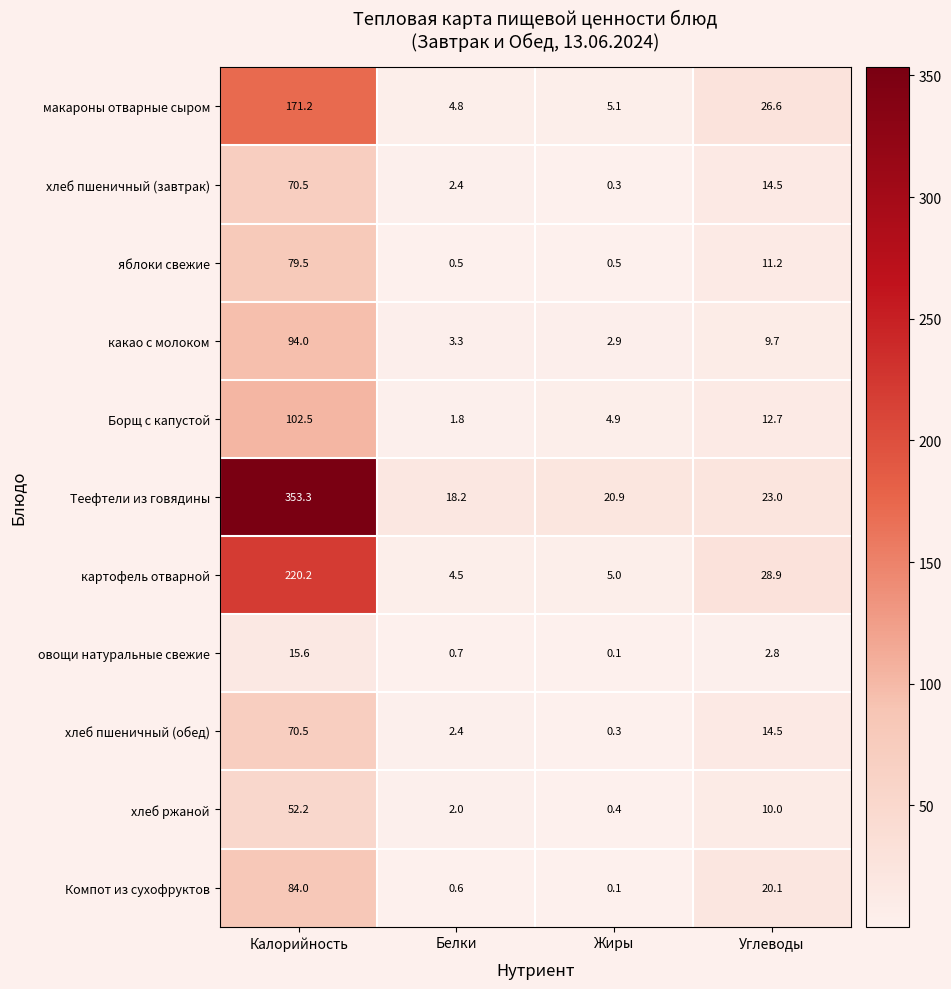

Which category has the lowest value in the овощи натуральные свежие series?

Жиры